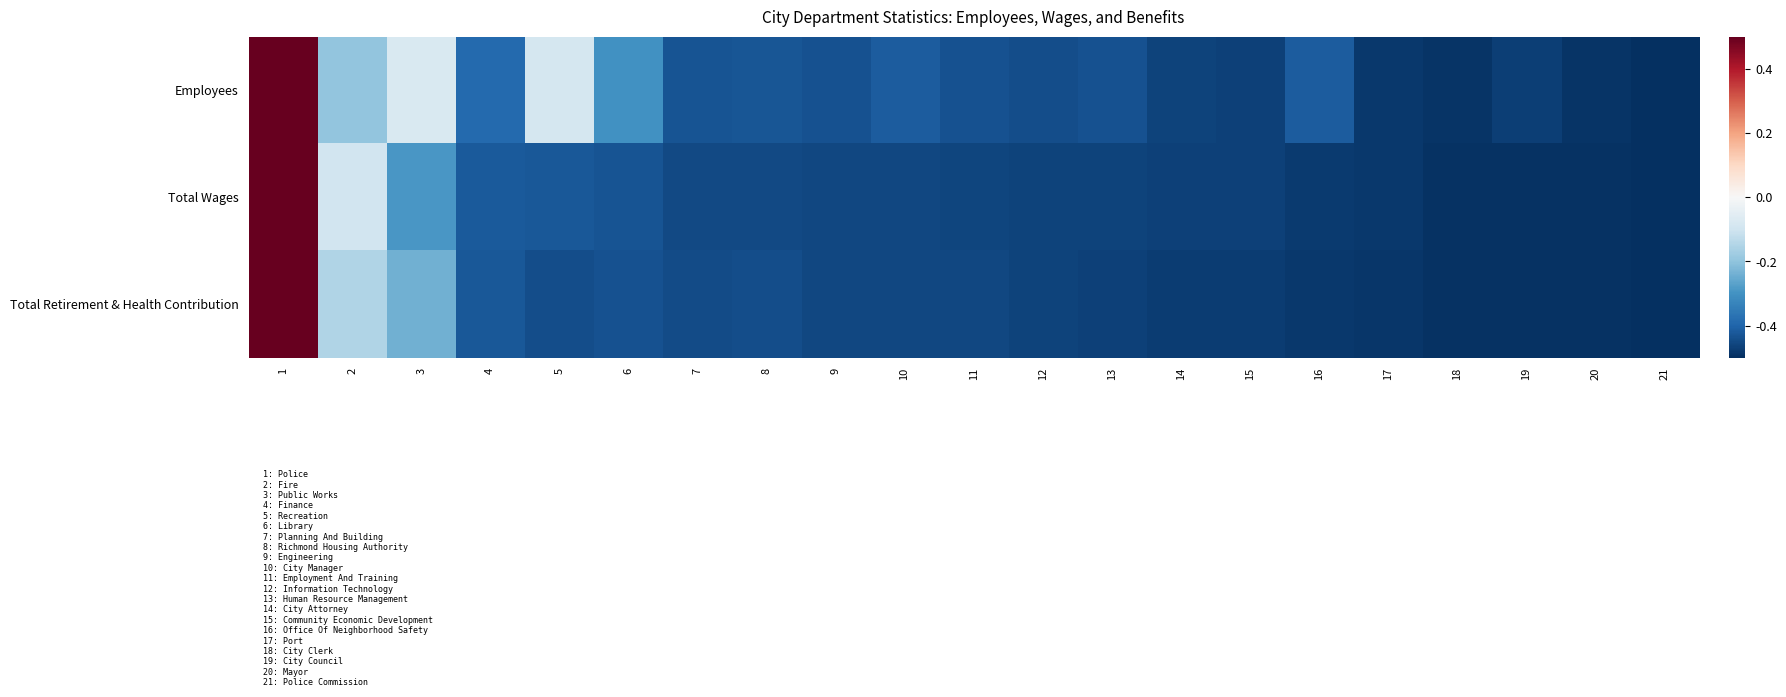

At which category is the sum across all series the highest?

1